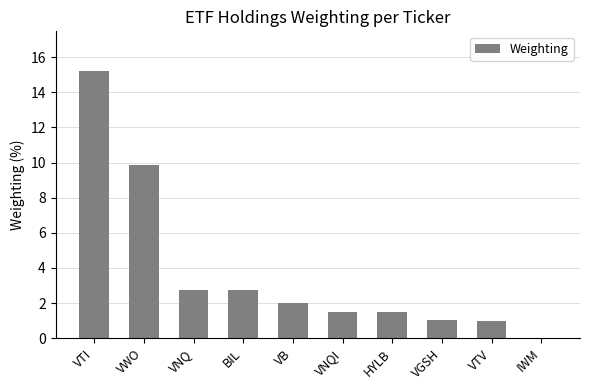

What value does the data have at VNQI?

1.5